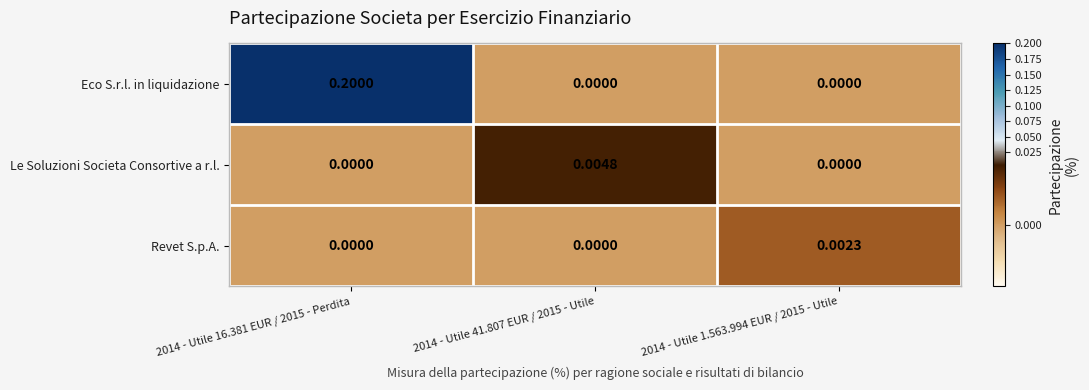

What is the greatest value displayed?

0.2